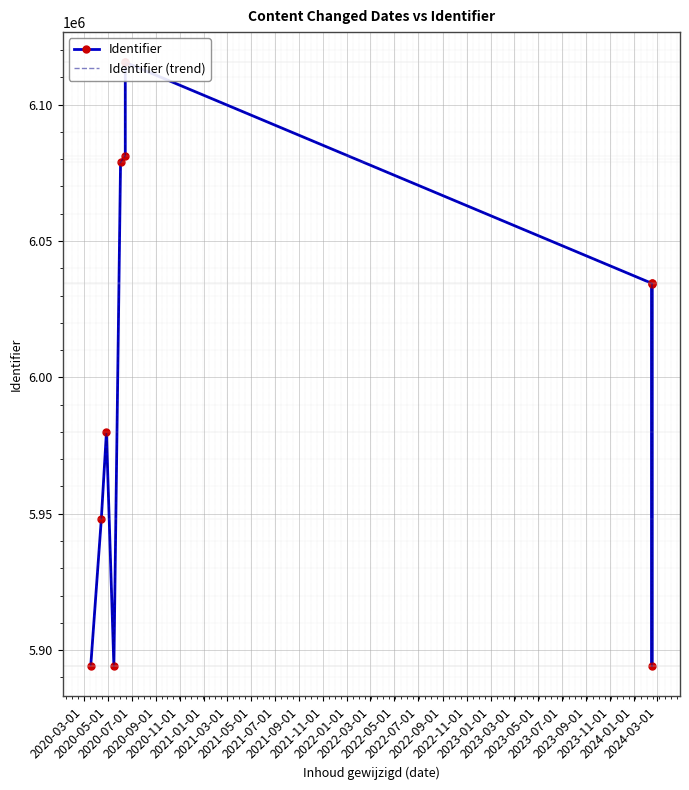

At how many categories does at least one series exceed 6057265?

4